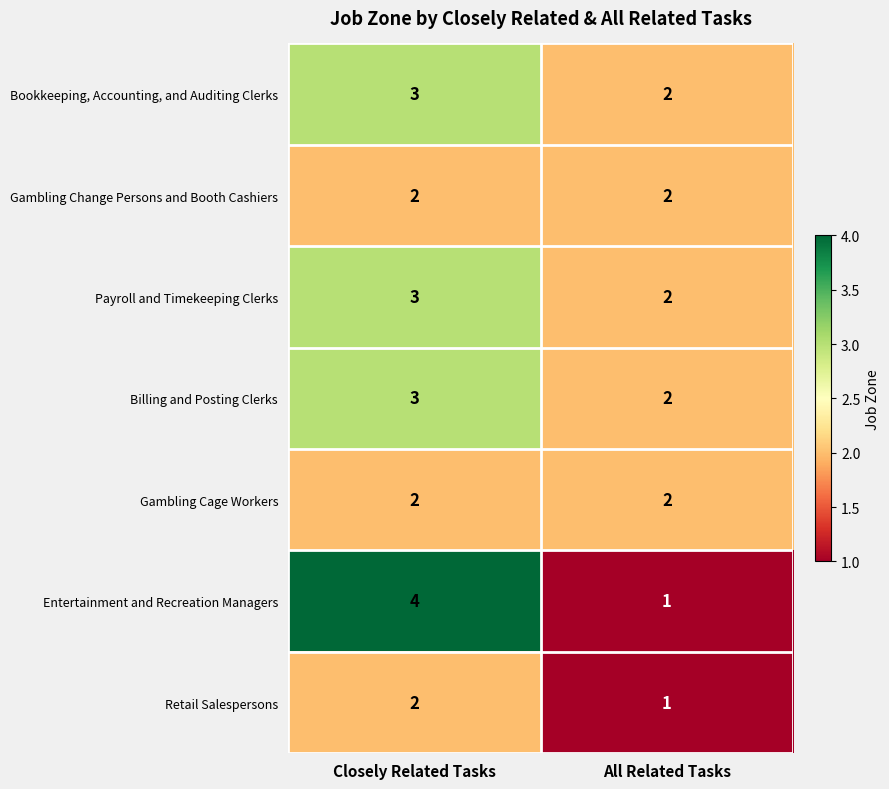

List the labels in order of Billing and Posting Clerks value, smallest first.

All Related Tasks, Closely Related Tasks